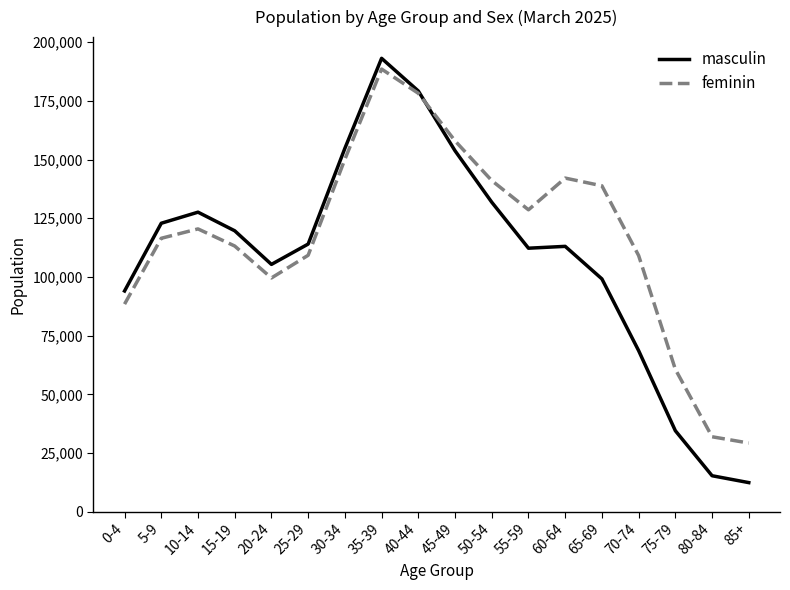

How many interior local valleys does the feminin series have?

2